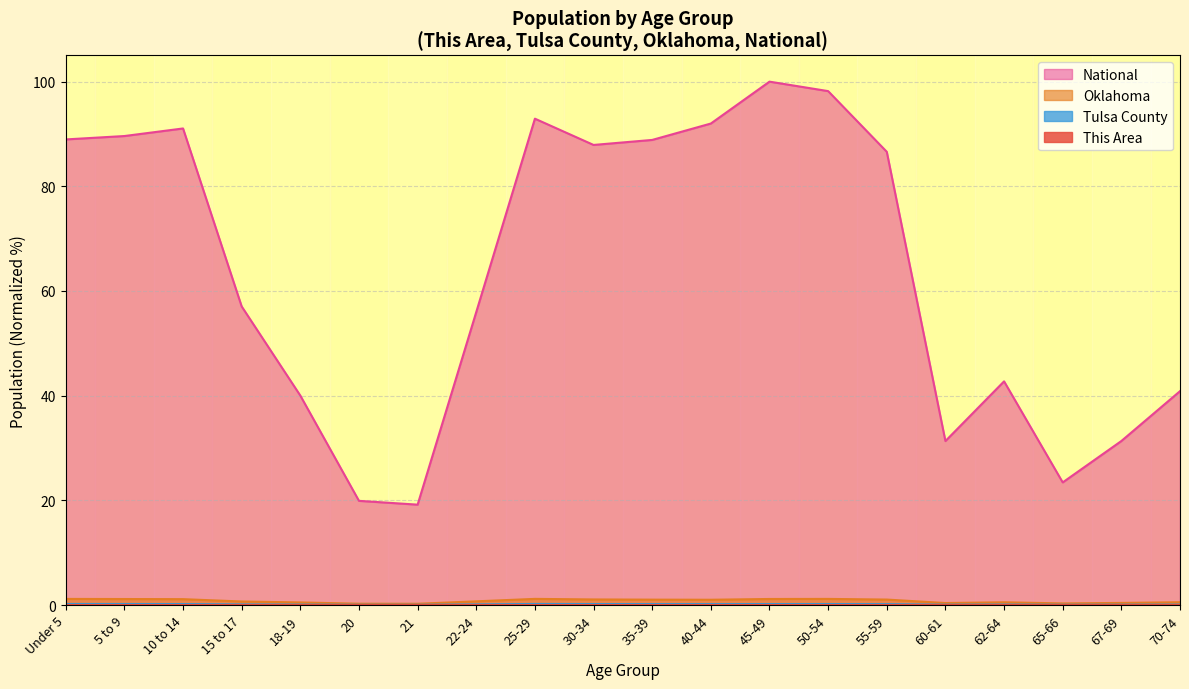

What is the difference between the Oklahoma values at 18-19 and 67-69?

0.1